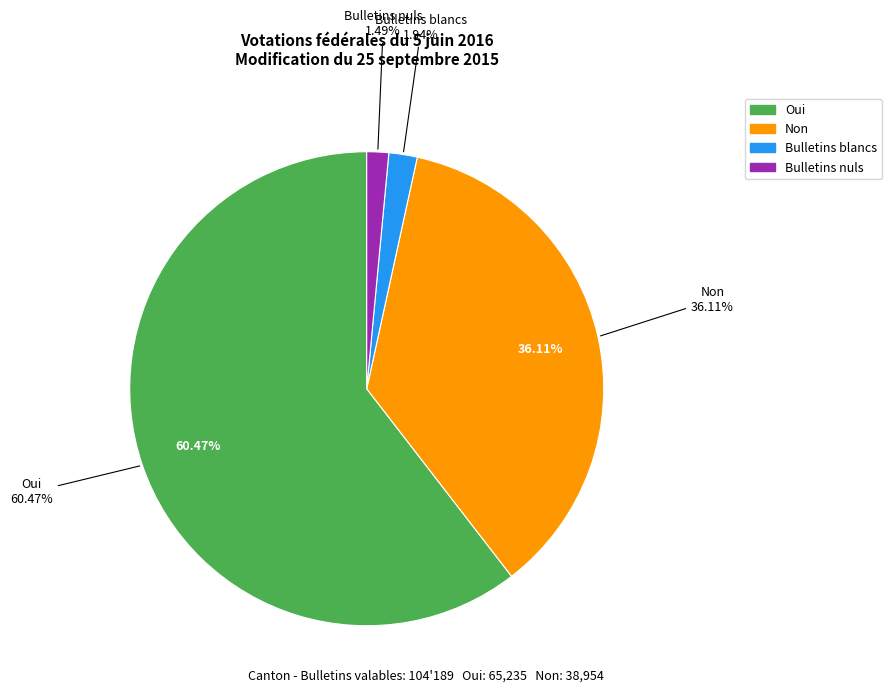

Is there any slice that represents more than half of the pie?

Yes